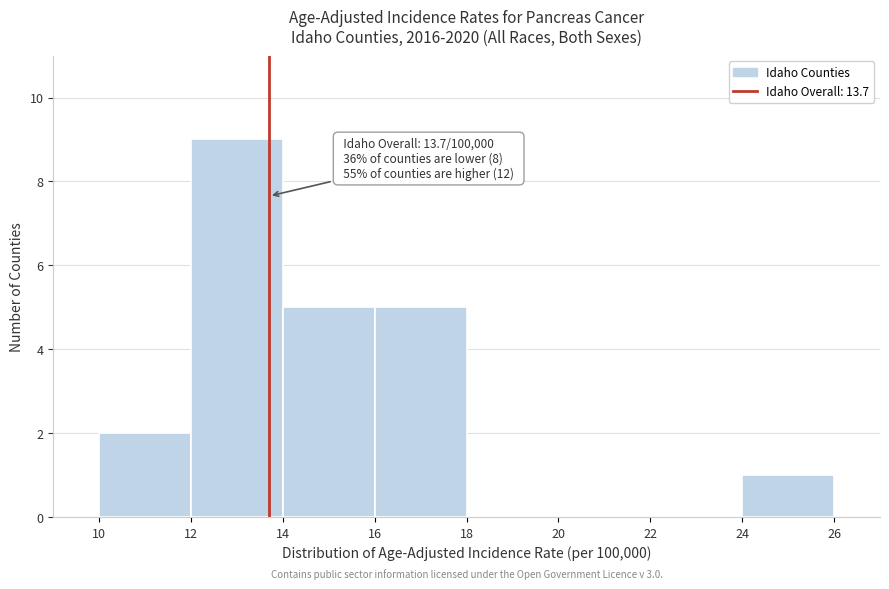

Over which range of the x-axis is the bar tallest?

12 to 14